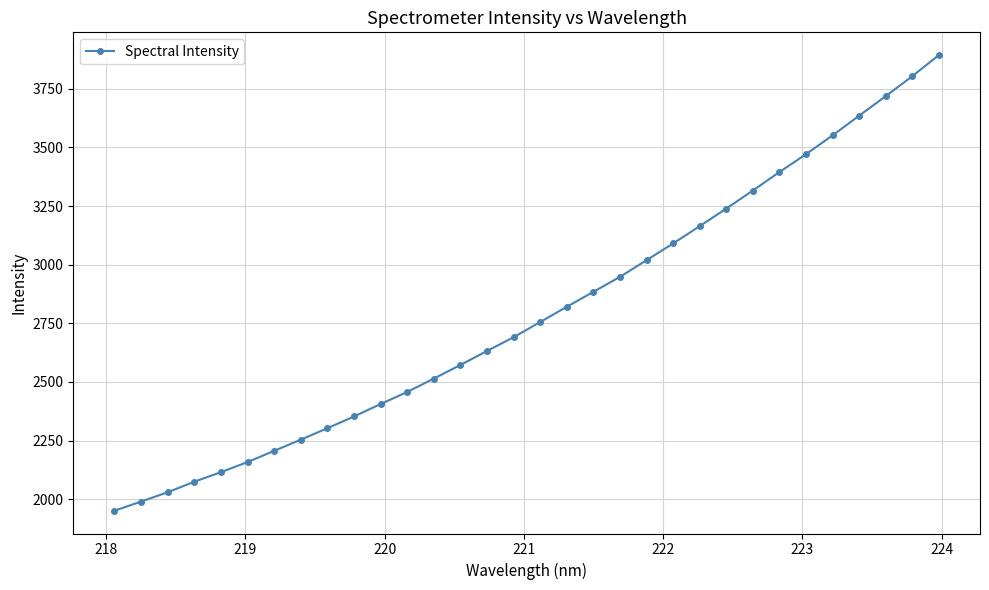

What is the value of the 27th point from the left?

3471.1